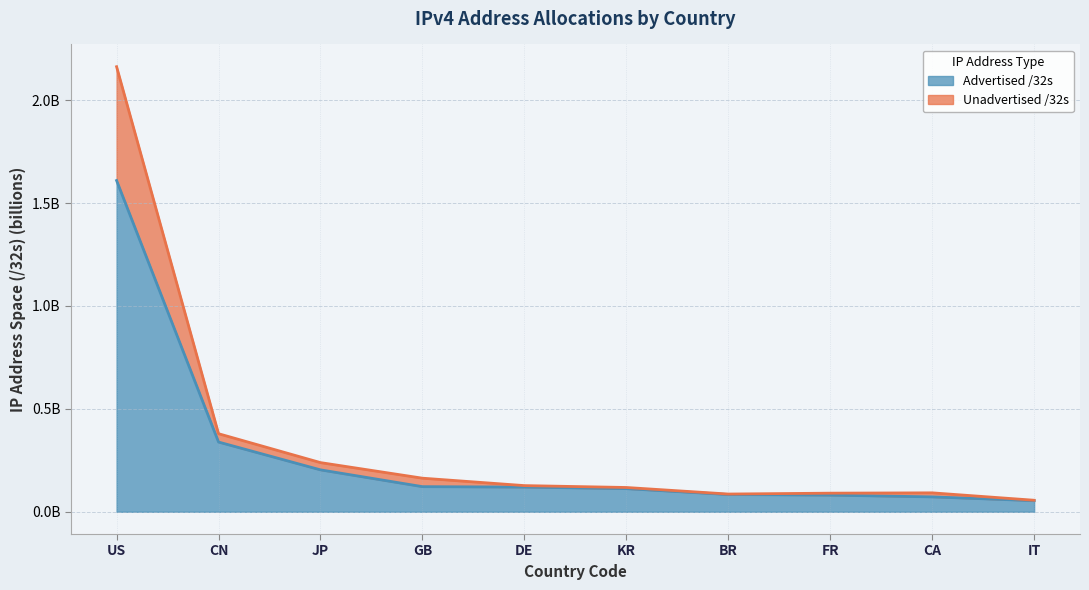

Which category has the lowest value across all series?

IT